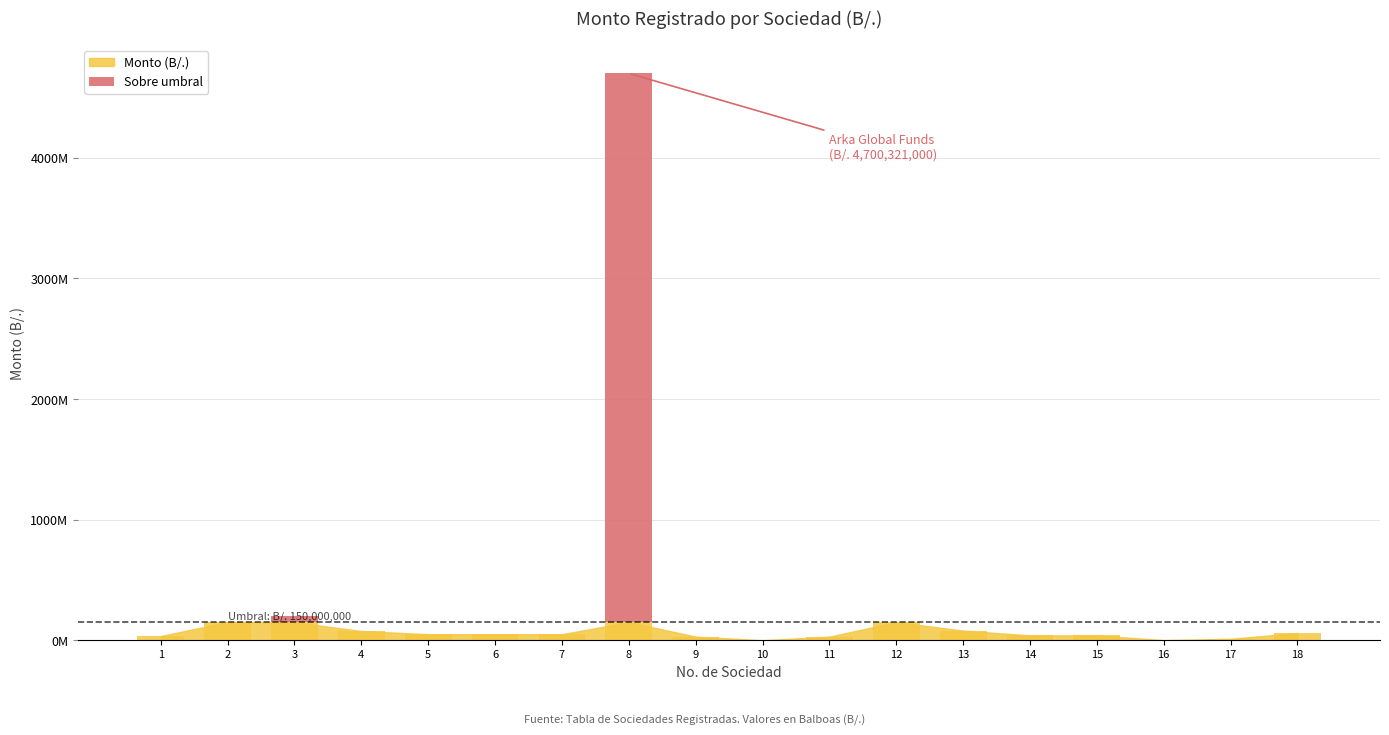

Is it true that the value at 1 is 50000000?

True